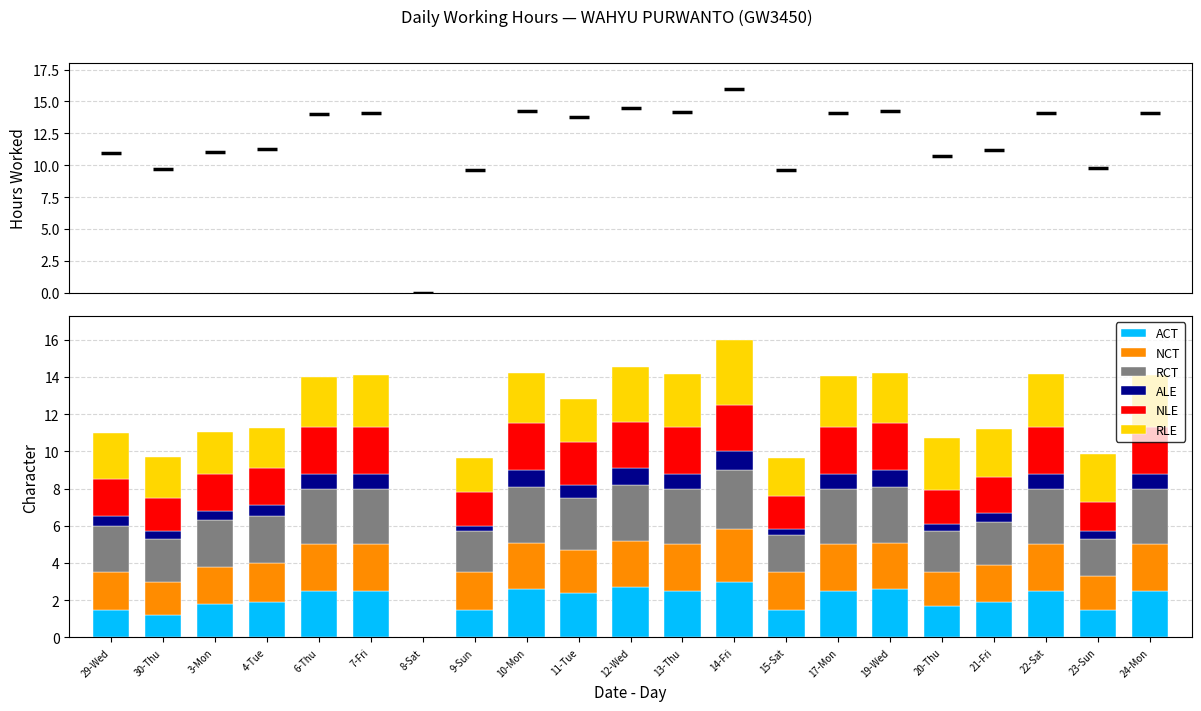

Which series reaches the minimum Y coordinate?

ACT